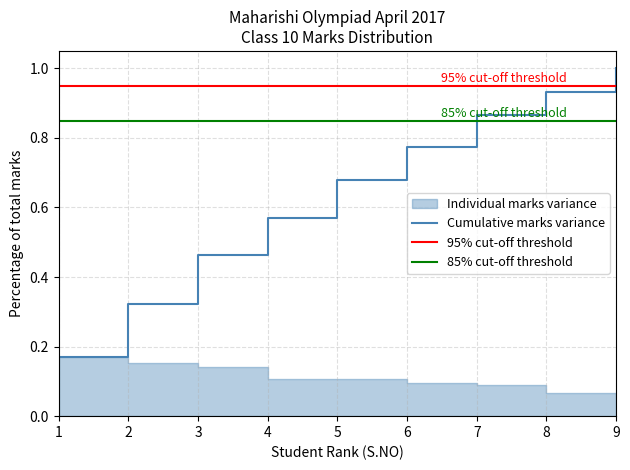

What is the difference between the values at 1 and 5?

0.5